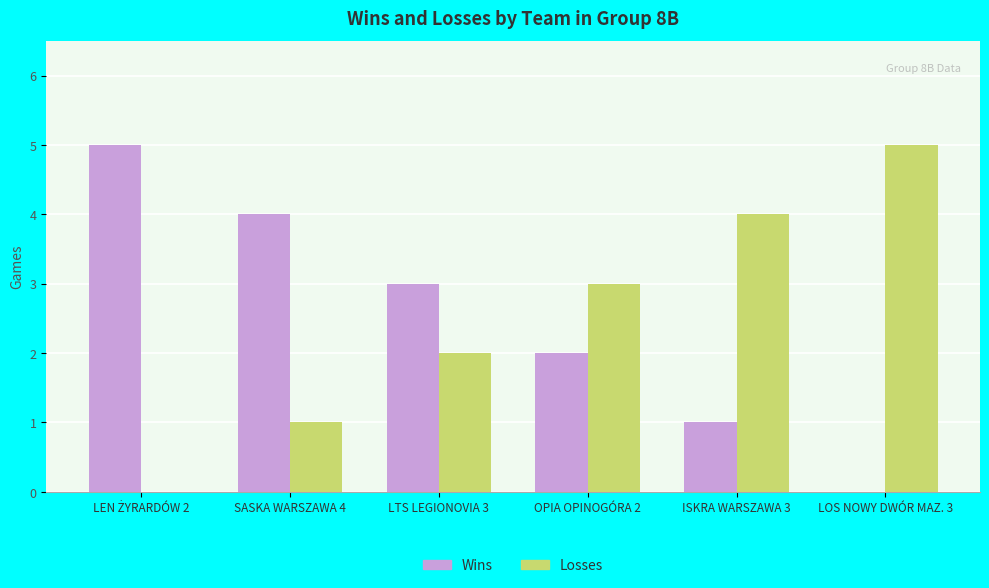

What is the maximum value shown in the chart?

5